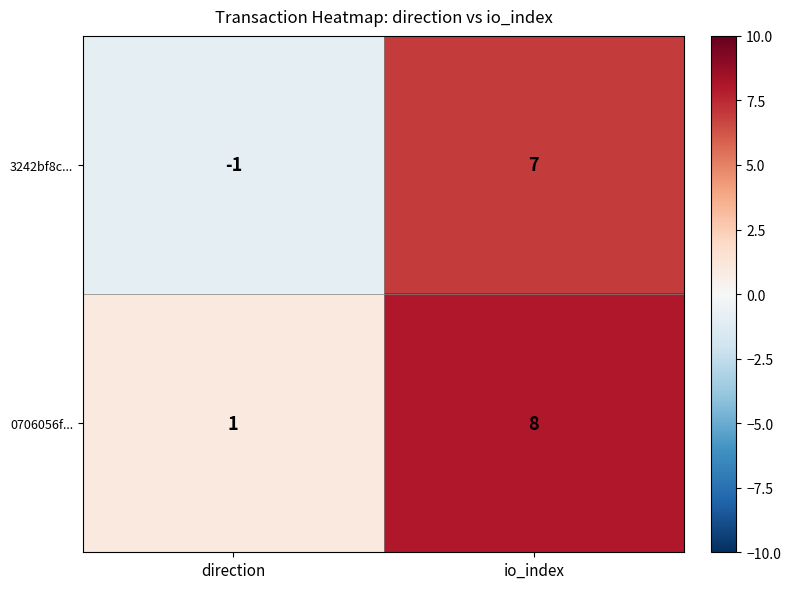

The value of 0706056f... at io_index is 12. True or false?

False